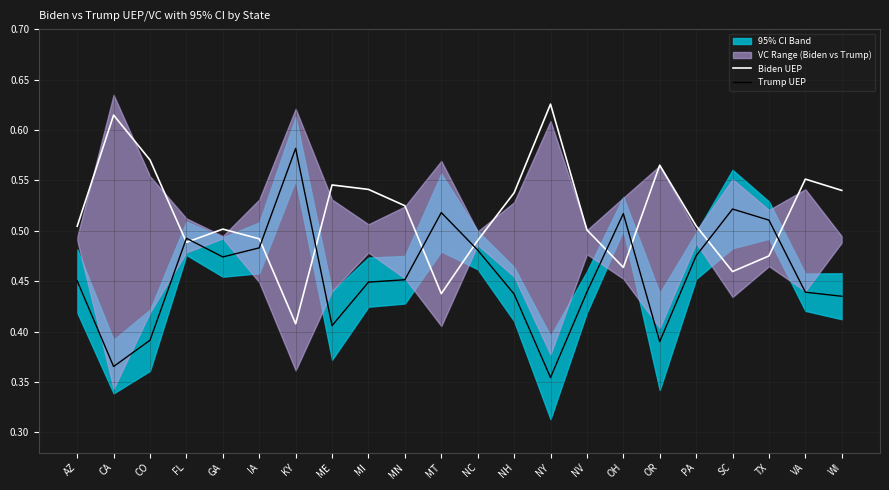

Reading left to right, transcribe all the data shown in this chart.

Biden UEP: AZ=0.5	CA=0.6	CO=0.6	FL=0.5	GA=0.5	IA=0.5	KY=0.4	ME=0.5	MI=0.5	MN=0.5	MT=0.4	NC=0.5	NH=0.5	NY=0.6	NV=0.5	OH=0.5	OR=0.6	PA=0.5	SC=0.5	TX=0.5	VA=0.6	WI=0.5
Trump UEP: AZ=0.5	CA=0.4	CO=0.4	FL=0.5	GA=0.5	IA=0.5	KY=0.6	ME=0.4	MI=0.4	MN=0.5	MT=0.5	NC=0.5	NH=0.4	NY=0.4	NV=0.4	OH=0.5	OR=0.4	PA=0.5	SC=0.5	TX=0.5	VA=0.4	WI=0.4